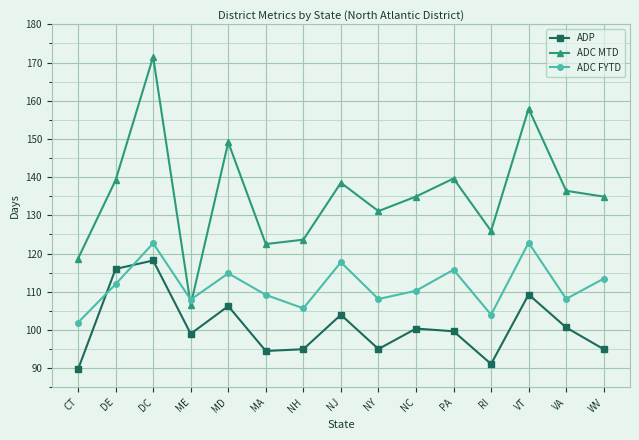

At VA, list the series in order from smallest to largest.

ADP, ADC FYTD, ADC MTD